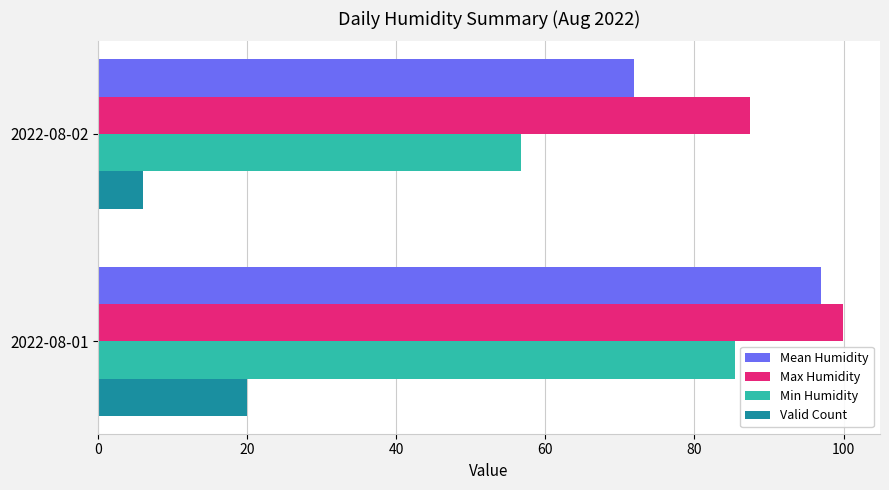

What is the average value of the Min Humidity series?

71.1